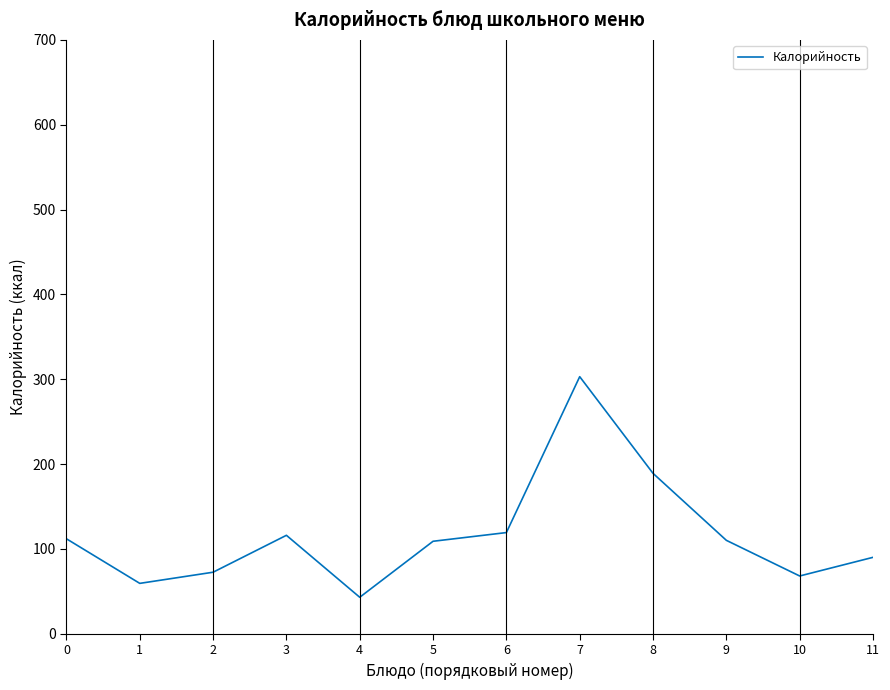

How many interior local valleys (lower than both neighbors) does the data have?

3